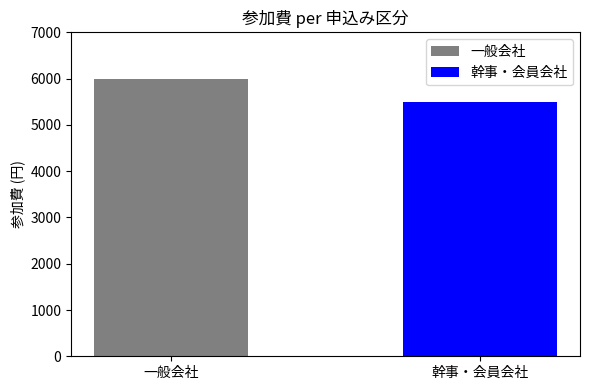

What is the smallest value displayed?

5500